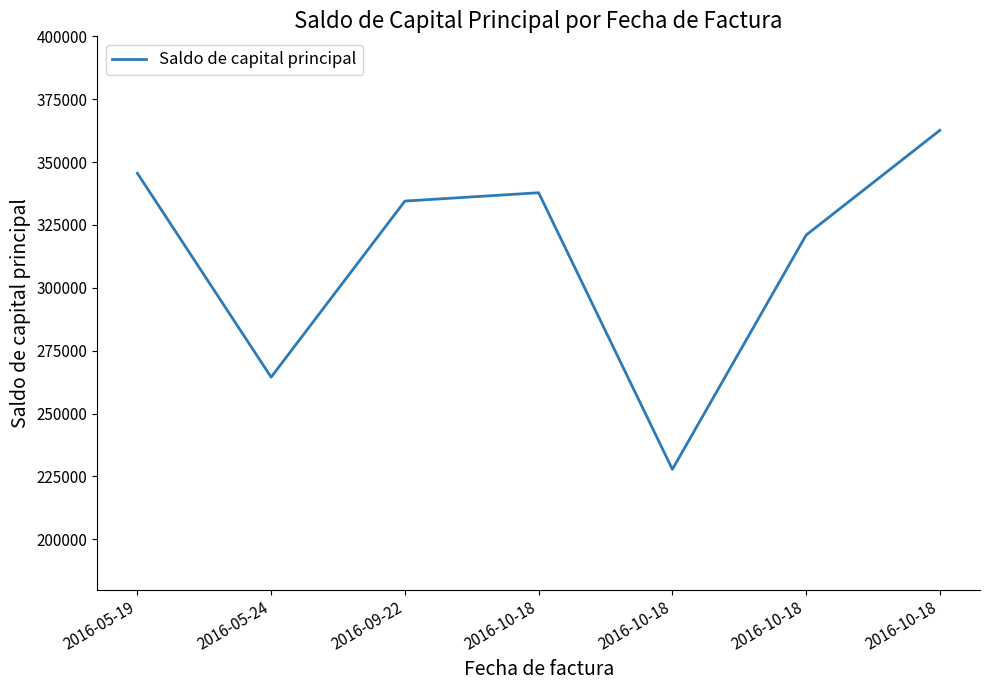

Where is the first local maximum?

2016-10-18